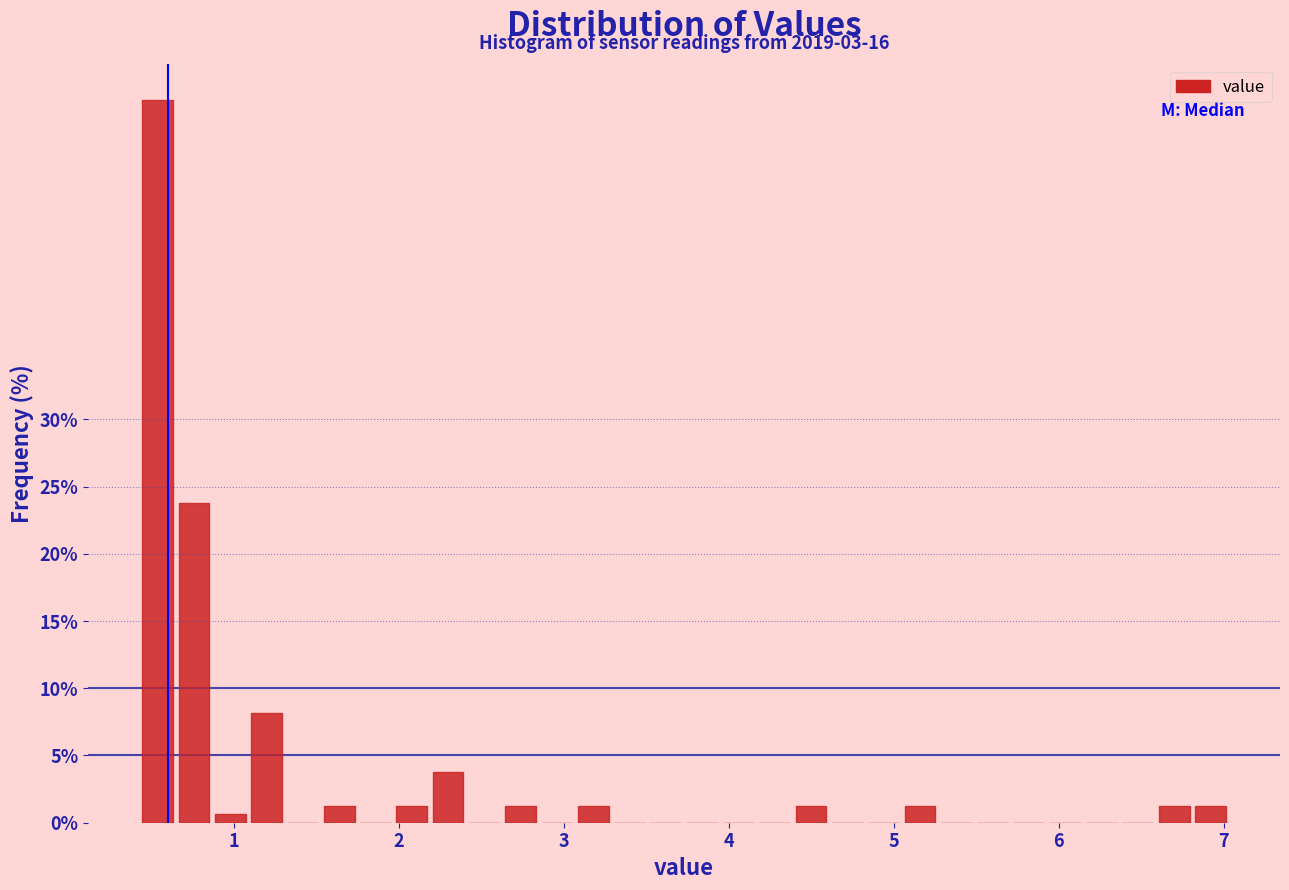

Read against the x-axis, roughly where is the centre of the tallest bar?

0.5